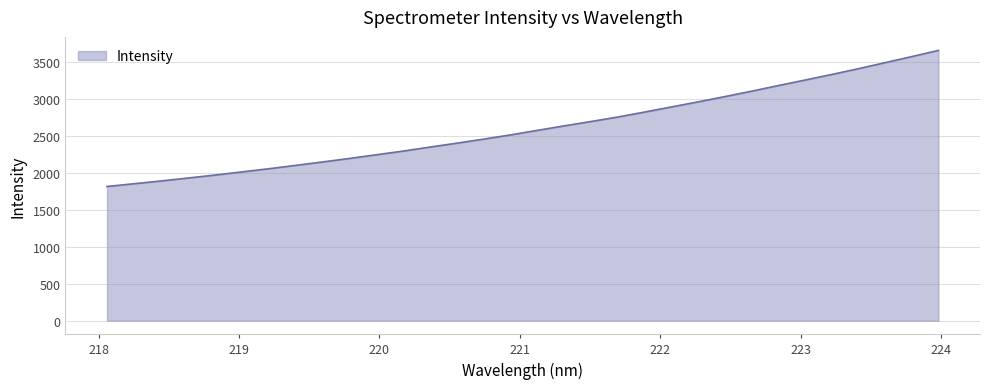

What is the difference between the maximum and minimum values?

1842.7